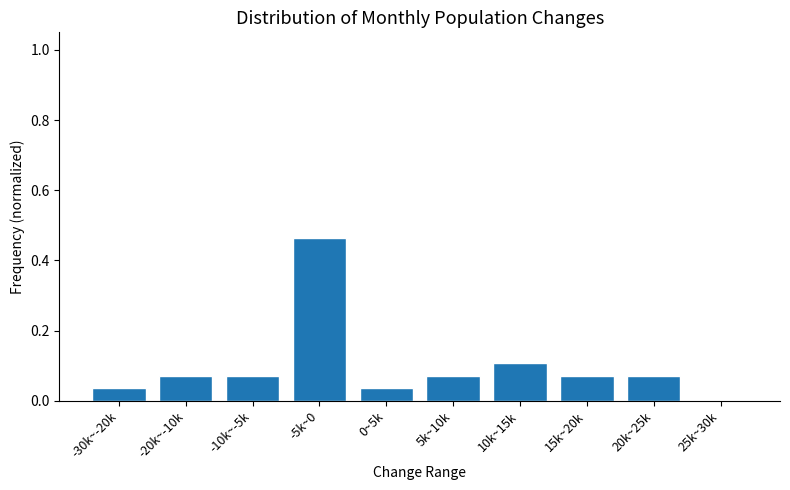

Which has a higher value, 15k~20k or 0~5k?

15k~20k